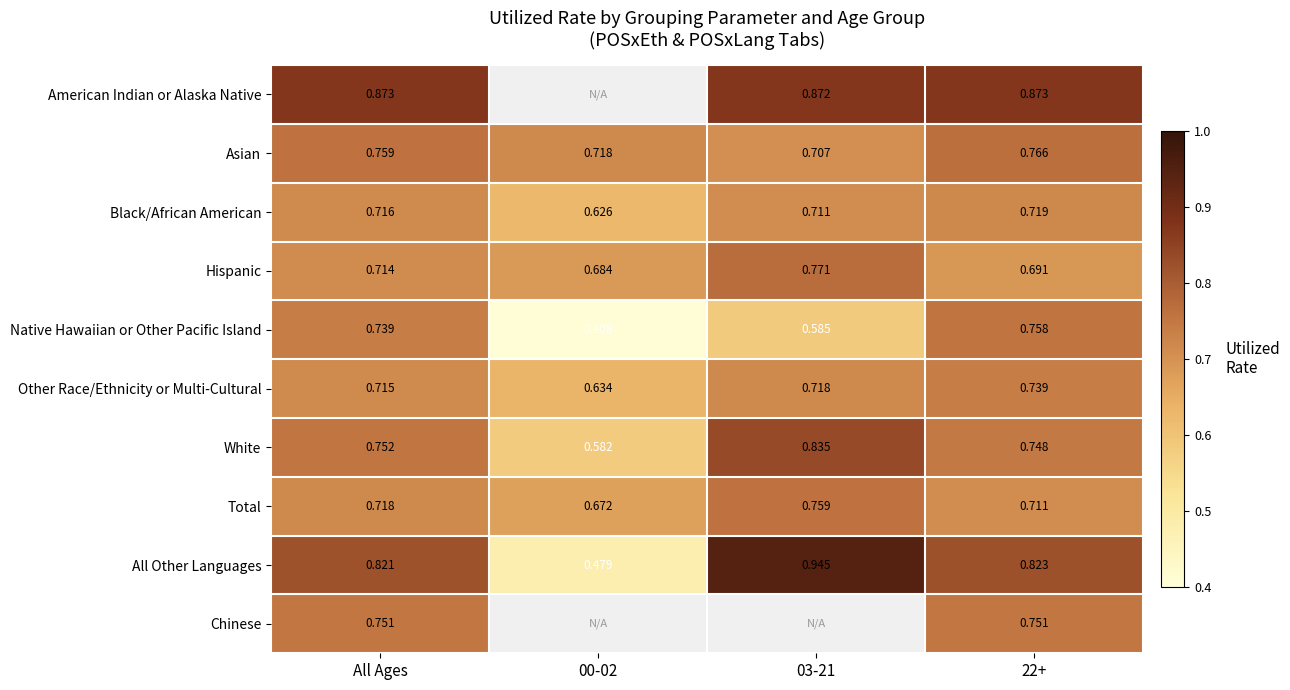

Between All Ages and 22+, which series saw the biggest shift?

Other Race/Ethnicity or Multi-Cultural